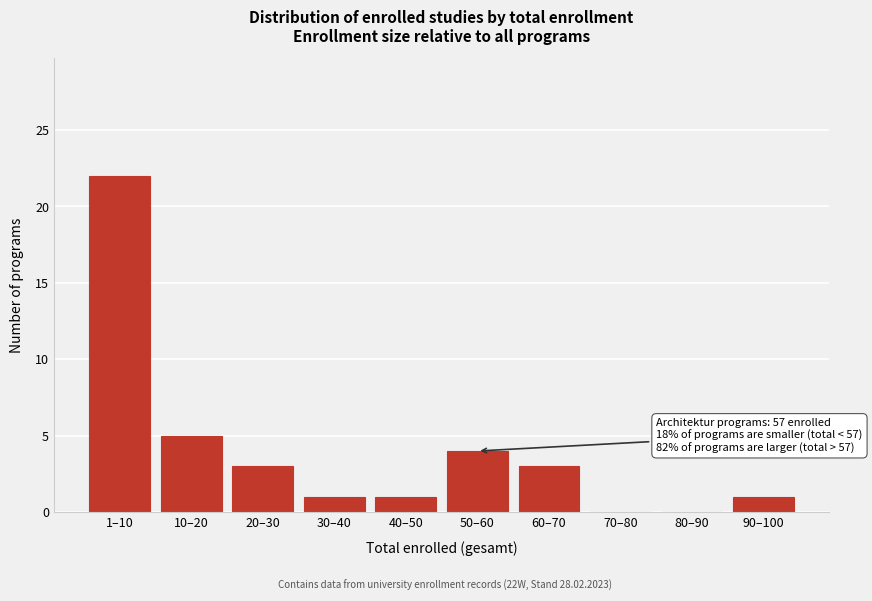

Reading left to right, extract all data points from this chart.

1–10=22	10–20=5	20–30=3	30–40=1	40–50=1	50–60=4	60–70=3	70–80=0	80–90=0	90–100=1